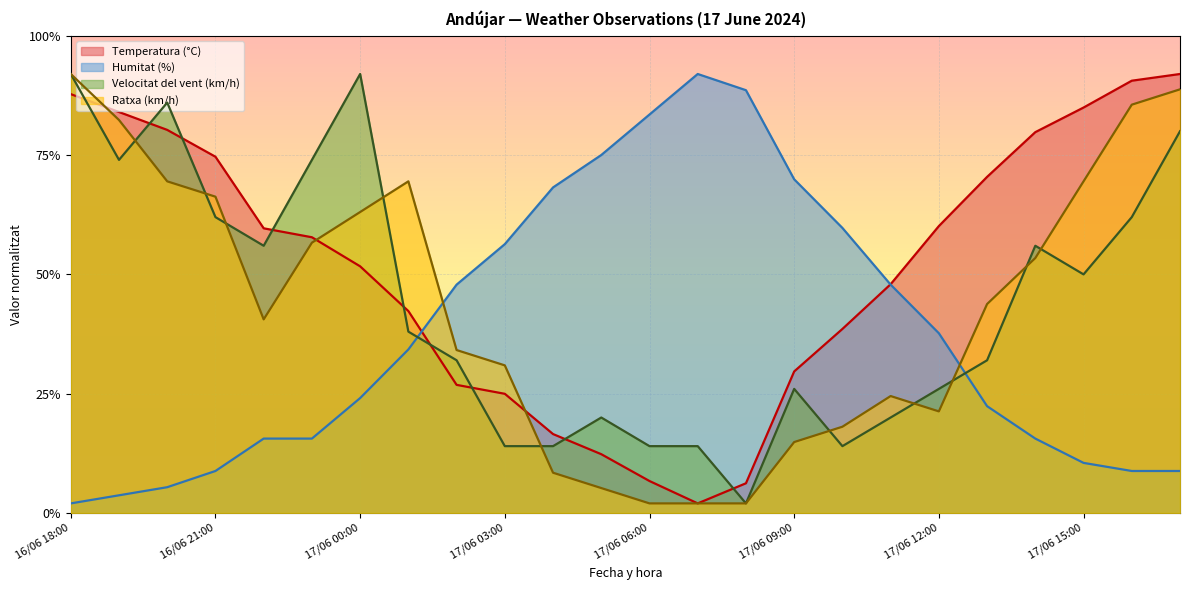

Does the chart display data point markers on the line(s)?

No